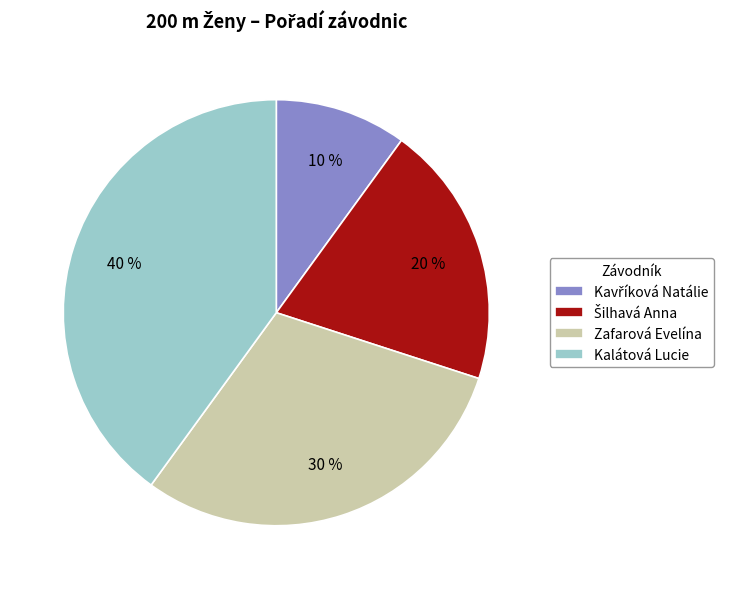

How many slices are in this pie chart?

4